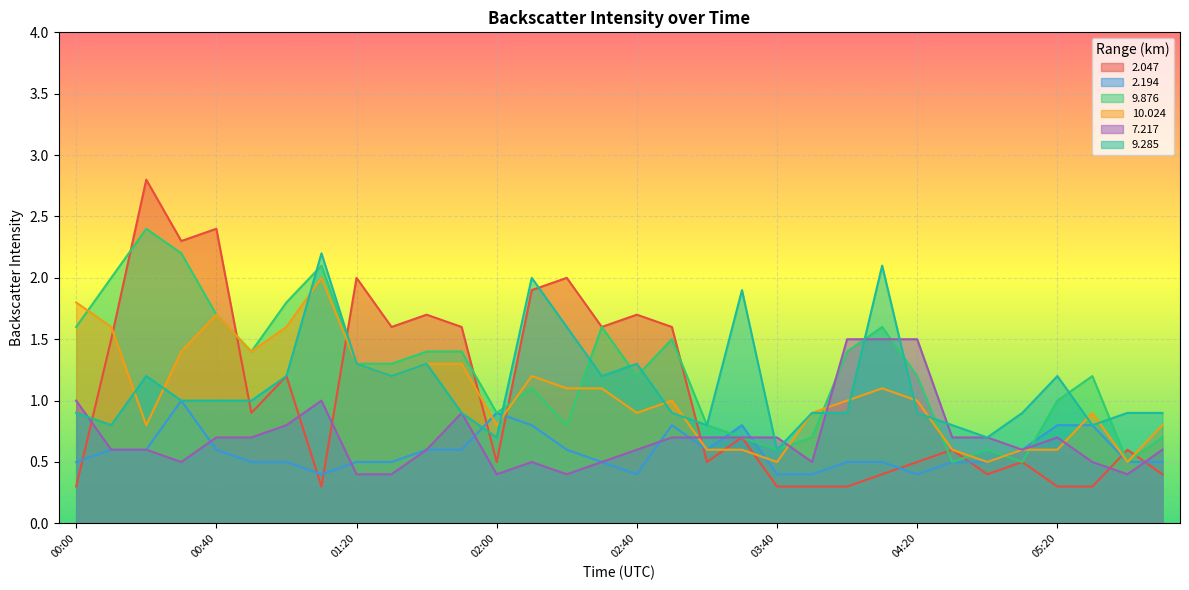

At which label is 10.024 closest to 1?

02:50